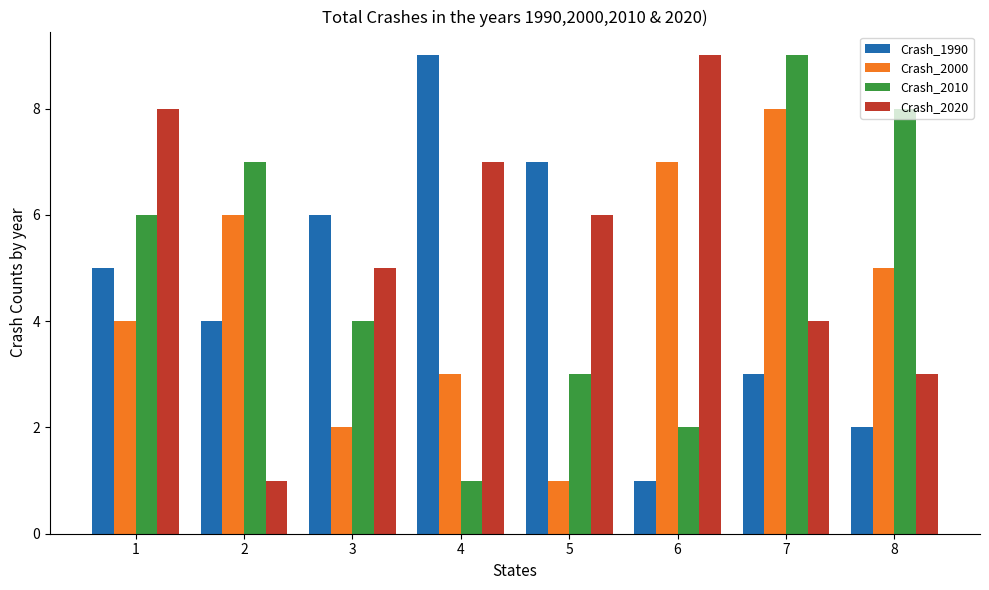

Is it true that Crash_2020 equals 5 at 3?

True